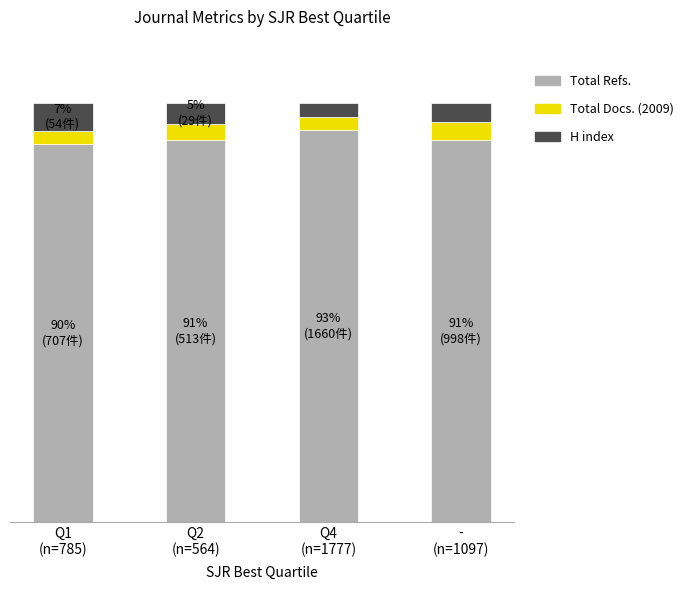

True or false: Total Docs. (2009) has a value of 5.9 at Q2
(n=564).

False